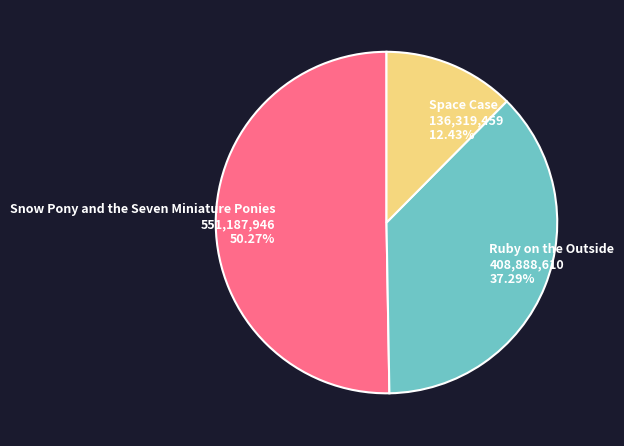

To the nearest percent, what is the difference between the largest and smallest slice percentages?

38%